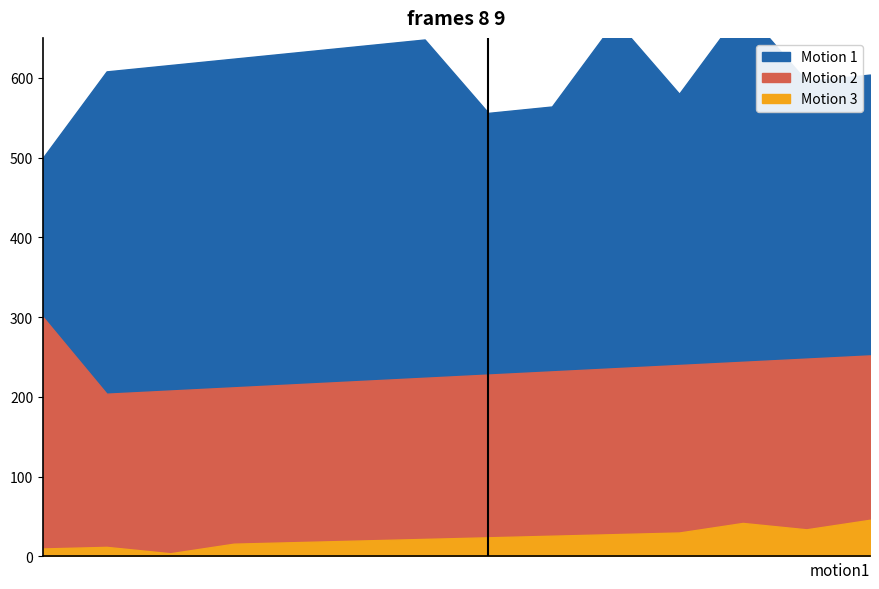

Count the number of categories in the chart.

14